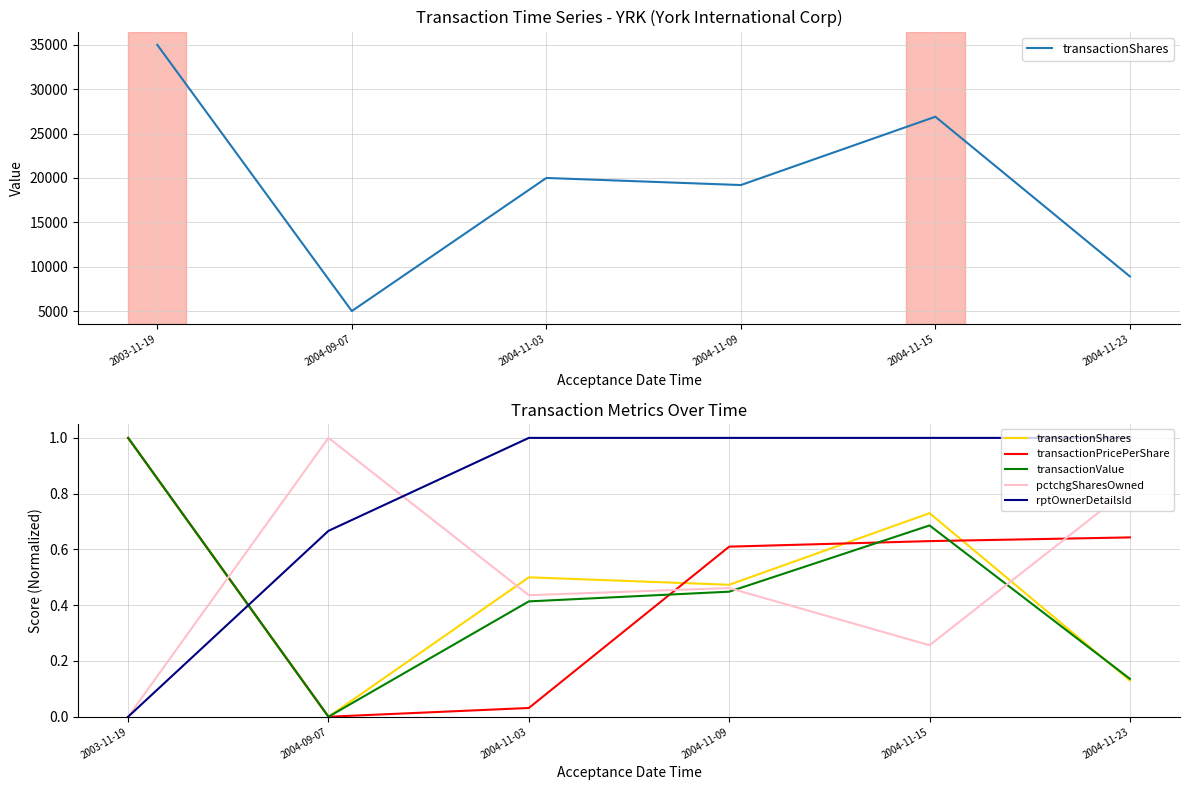

Is the value of rptOwnerDetailsId at 2004-11-03 greater than the value of transactionPricePerShare at 2004-11-23?

Yes